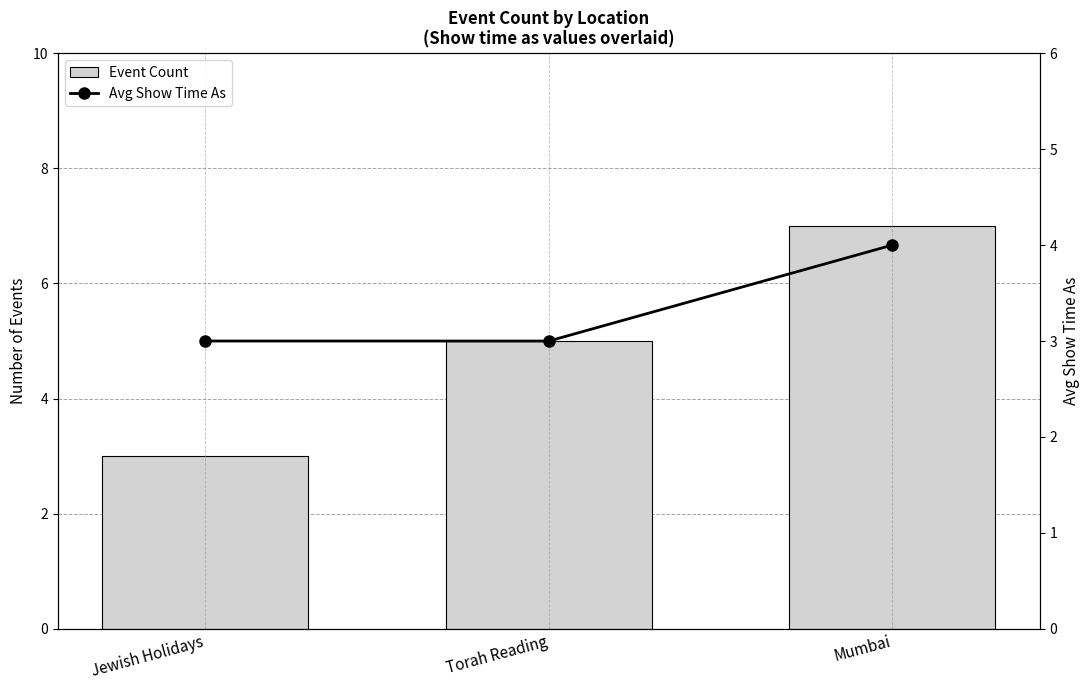

Reading left to right, transcribe all the data shown in this chart.

Event Count: Jewish Holidays=3	Torah Reading=5	Mumbai=7
Avg Show Time As: Jewish Holidays=3	Torah Reading=3	Mumbai=4